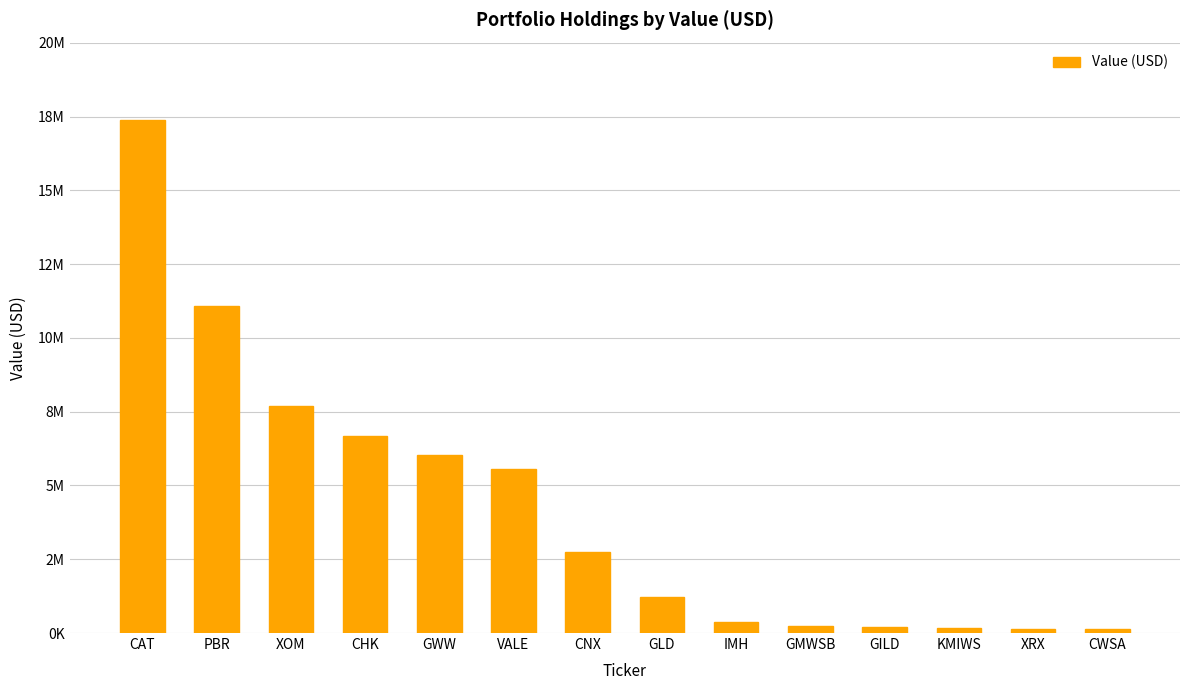

Are the bars horizontal?

No